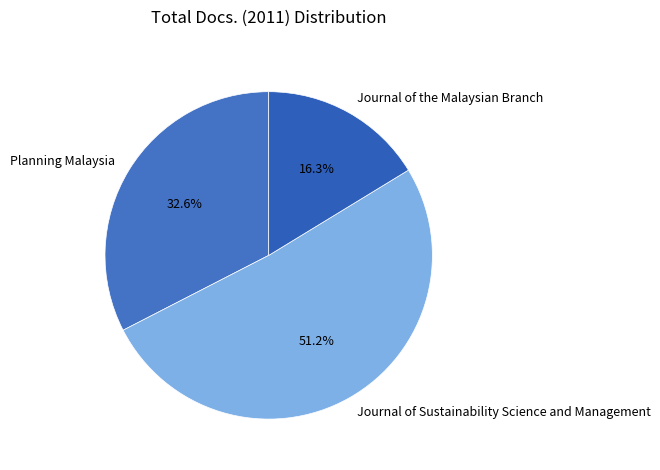

How much of the chart is everything except Journal of the Malaysian Branch?

83.7%